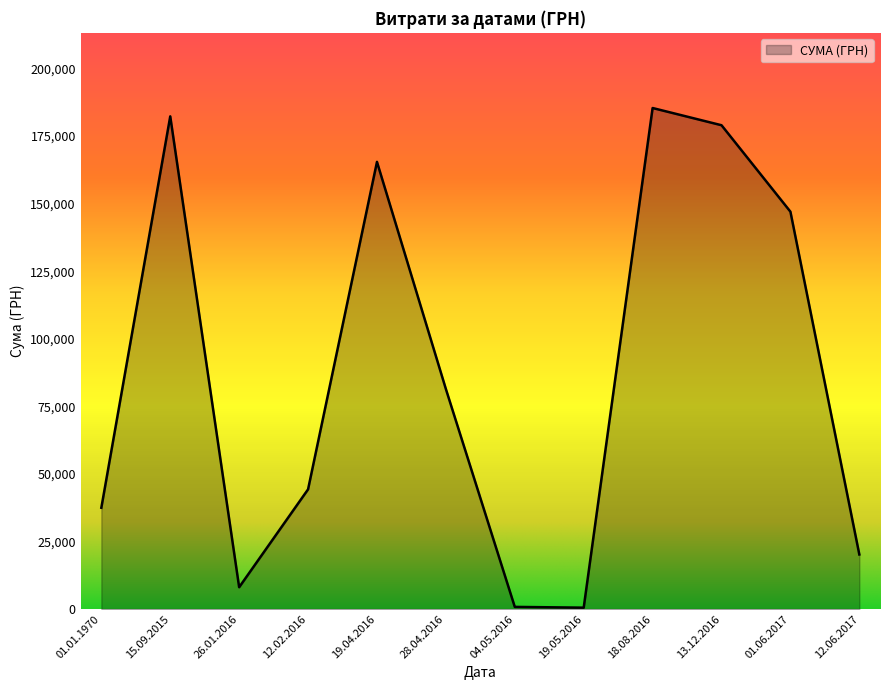

Between 01.06.2017 and 12.02.2016, which is larger?

01.06.2017